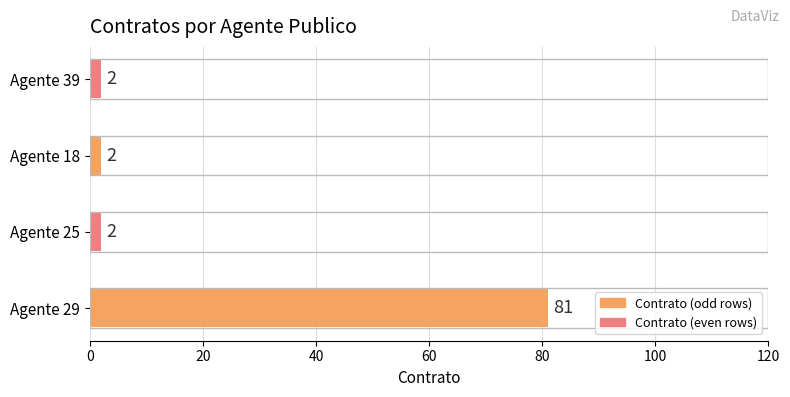

Reading top to bottom, transcribe all the data shown in this chart.

Agente 39=2	Agente 18=2	Agente 25=2	Agente 29=81